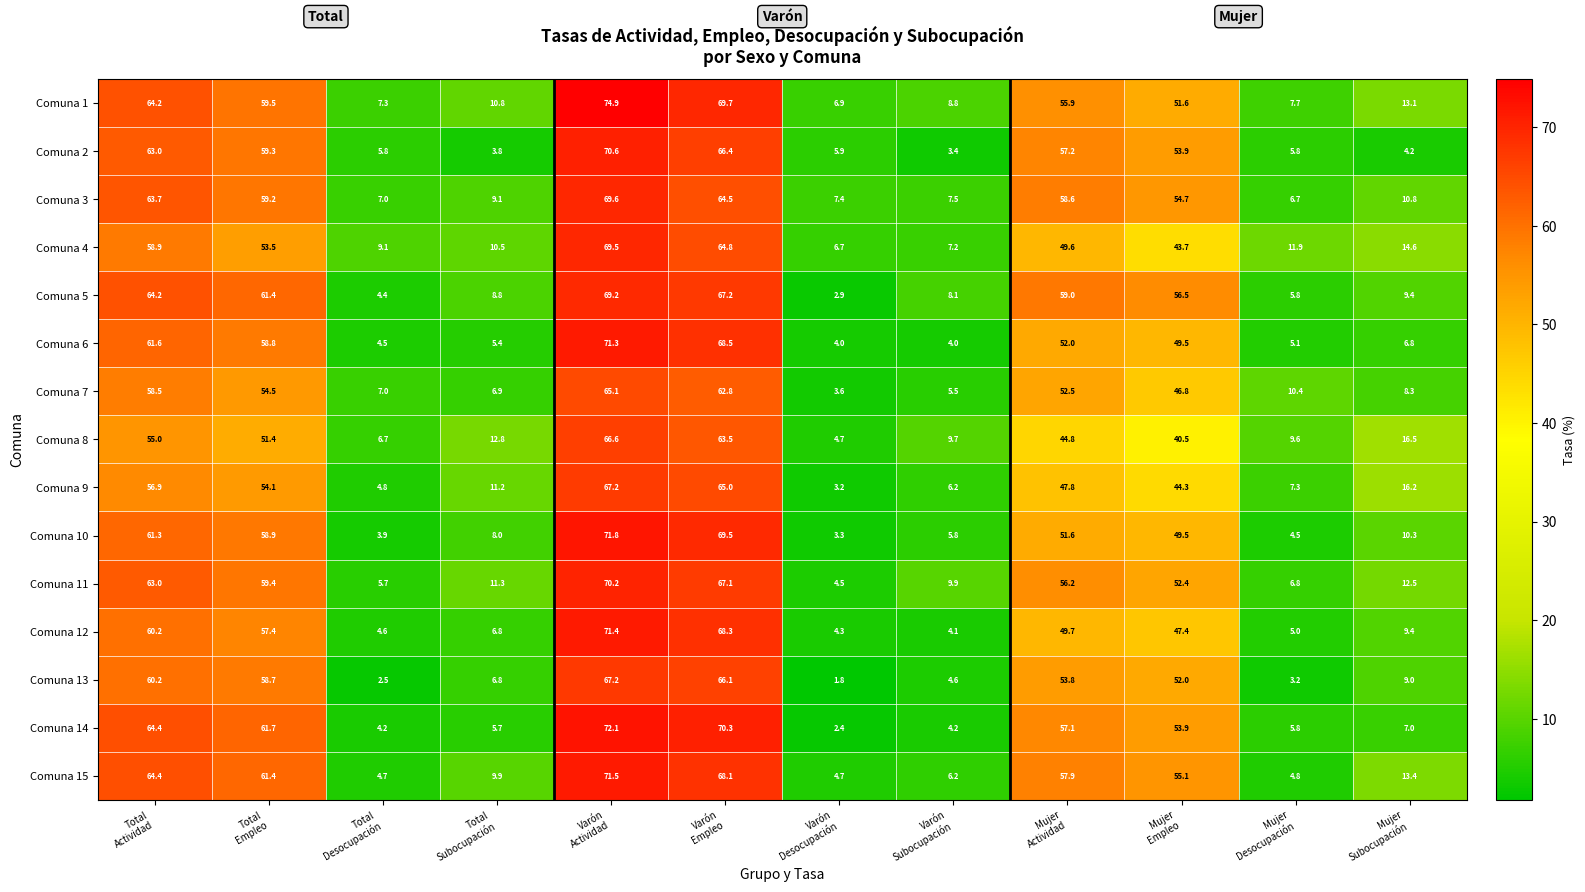

At how many categories does at least one series exceed 2?

12